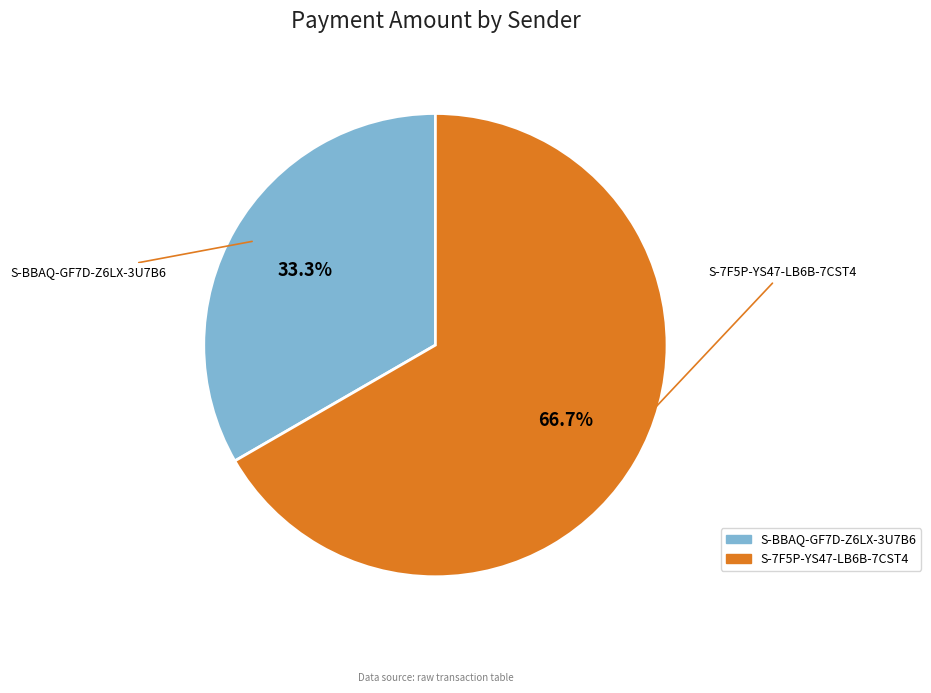

Is there a majority slice in this chart?

Yes